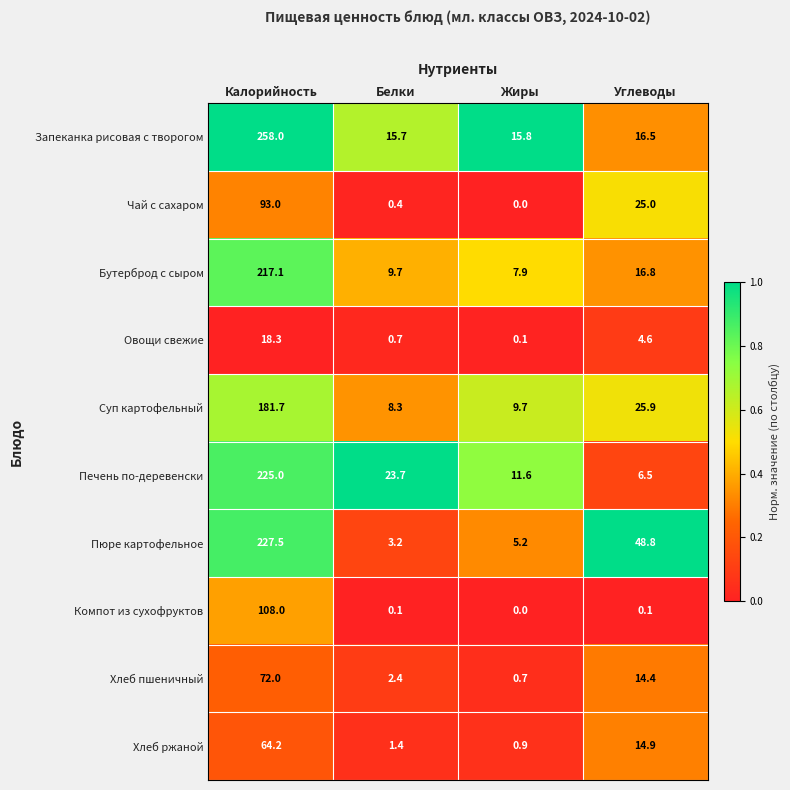

Rank the series at Углеводы from lowest to highest value.

Компот из сухофруктов, Овощи свежие, Печень по-деревенски, Хлеб пшеничный, Хлеб ржаной, Запеканка рисовая с творогом, Бутерброд с сыром, Чай с сахаром, Суп картофельный, Пюре картофельное